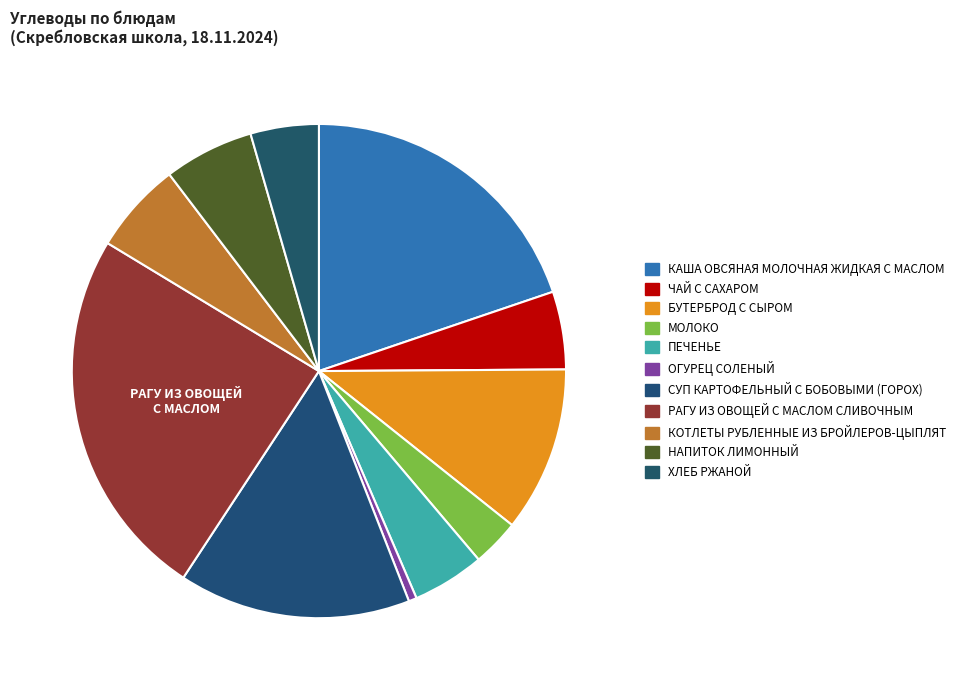

How many segments does this pie chart have?

11